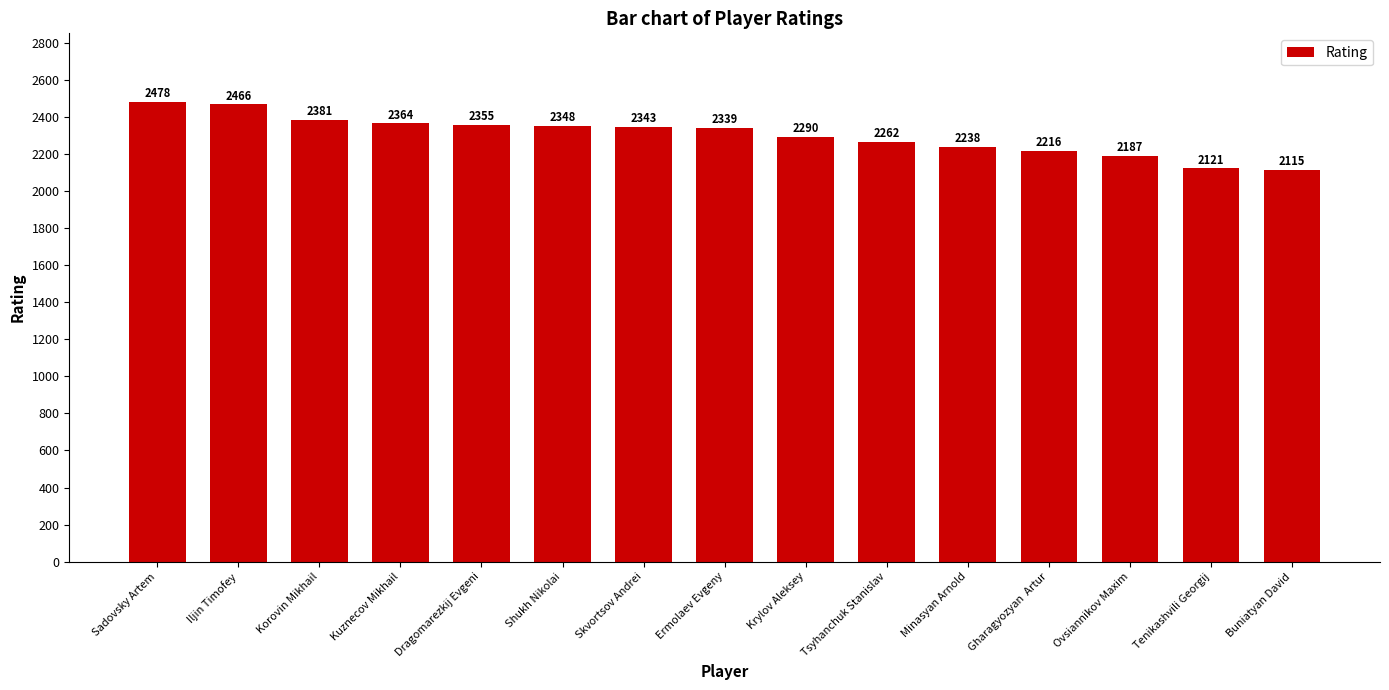

How many categories are shown in the chart?

15